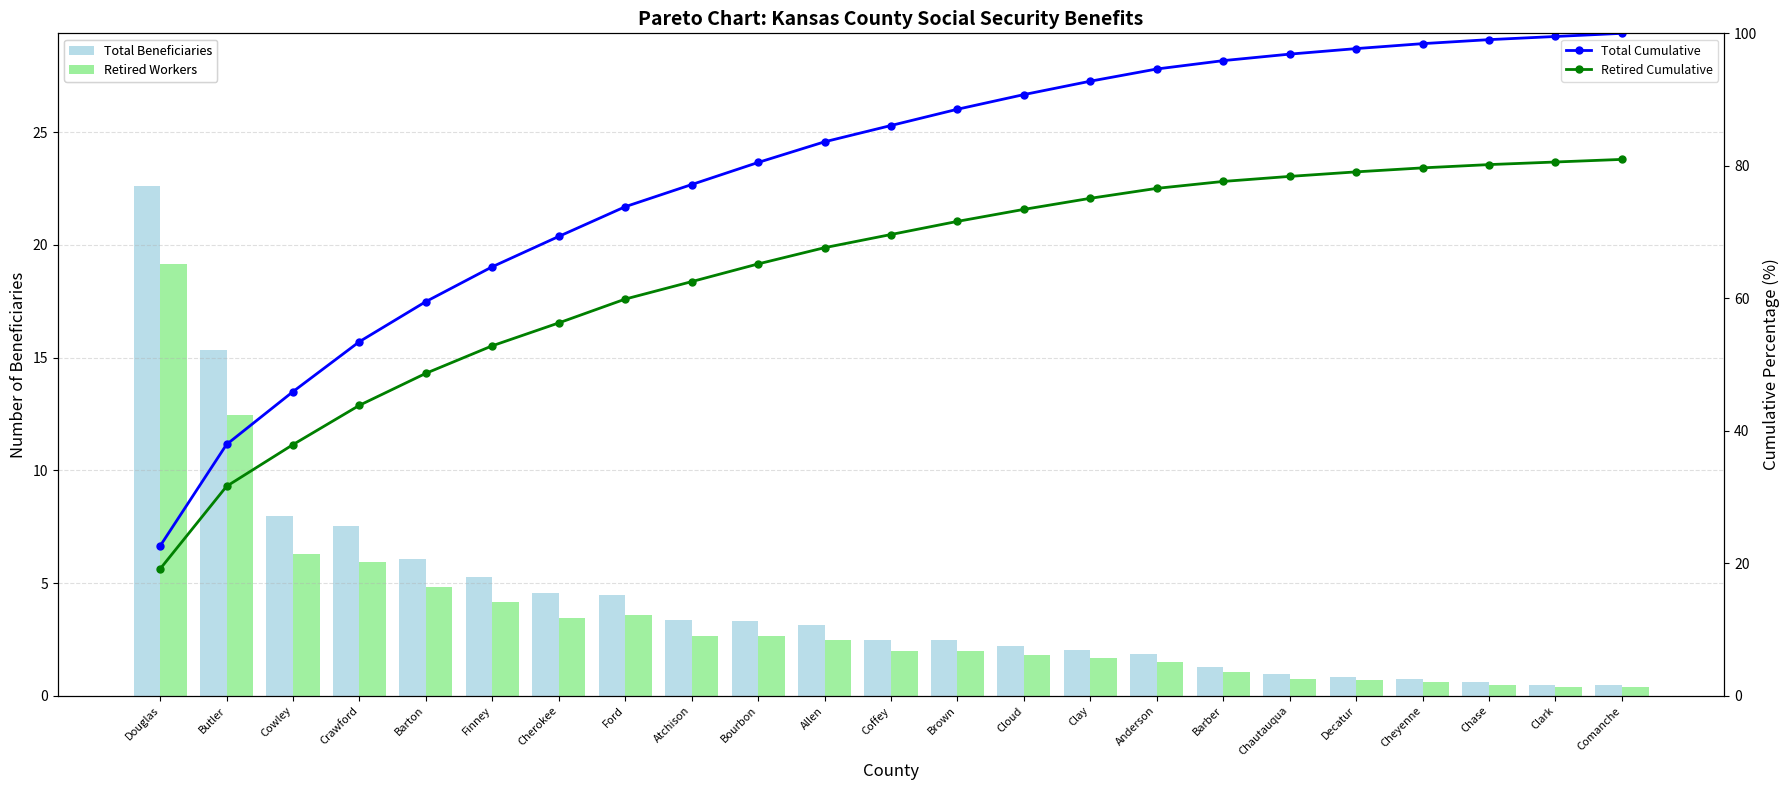

Rank the categories by Total Beneficiaries value from highest to lowest.

Douglas, Butler, Cowley, Crawford, Barton, Finney, Cherokee, Ford, Atchison, Bourbon, Allen, Coffey, Brown, Cloud, Clay, Anderson, Barber, Chautauqua, Decatur, Cheyenne, Chase, Clark, Comanche